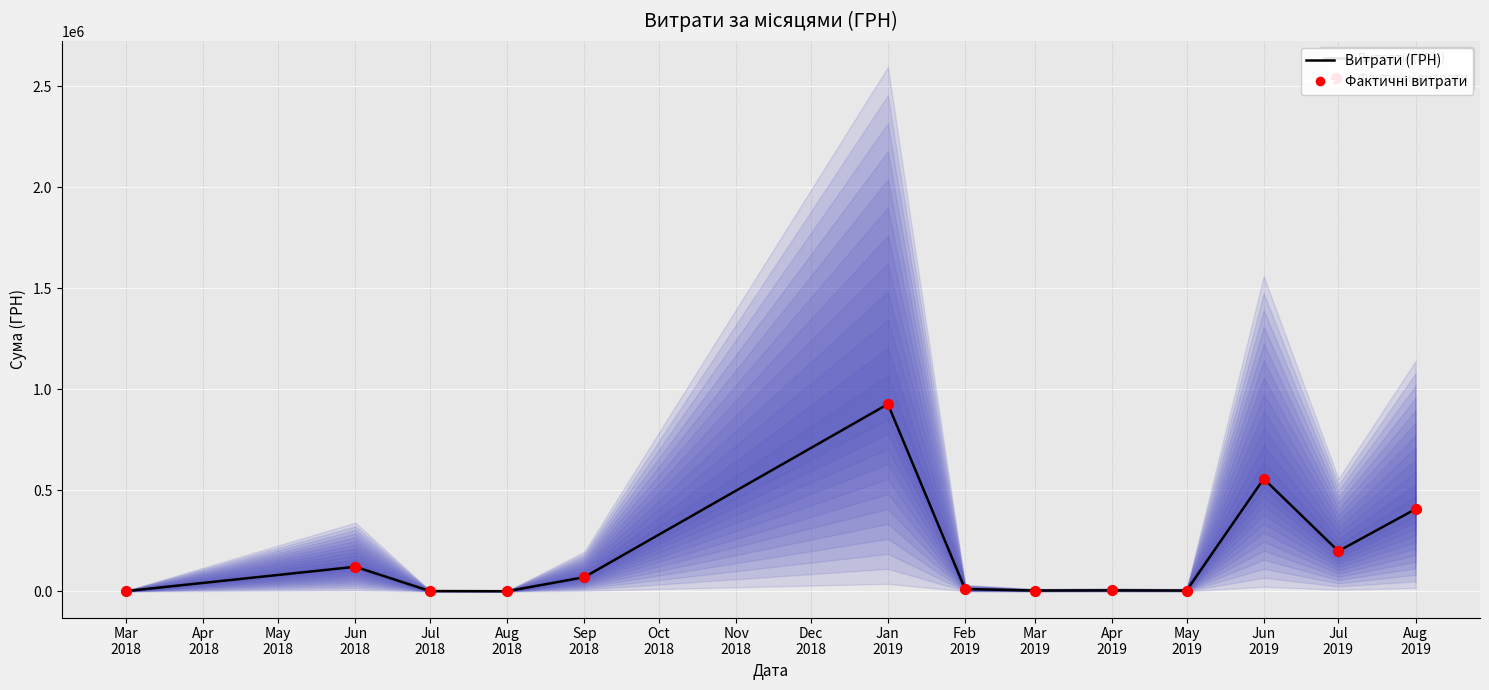

Which series contains the highest Y value?

Витрати (ГРН)